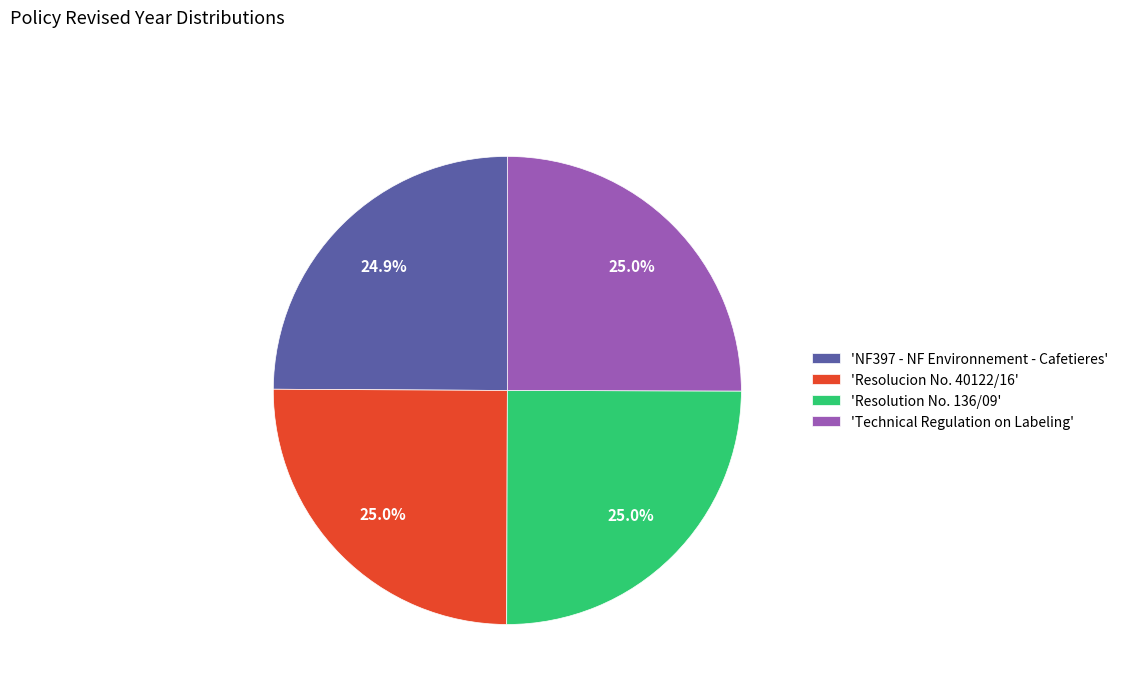

Count the number of slices in the pie.

4